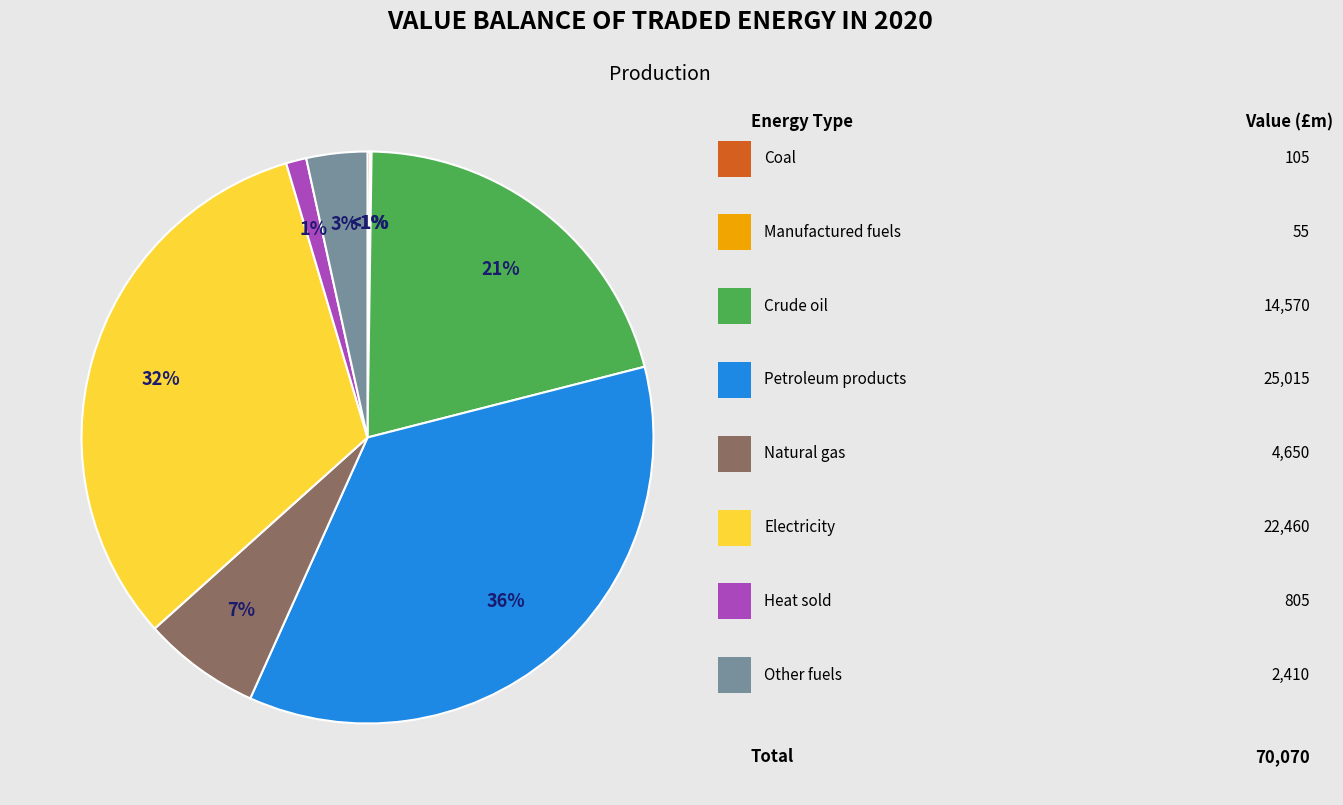

What is the total percentage of Other fuels and Natural gas?

10.1%